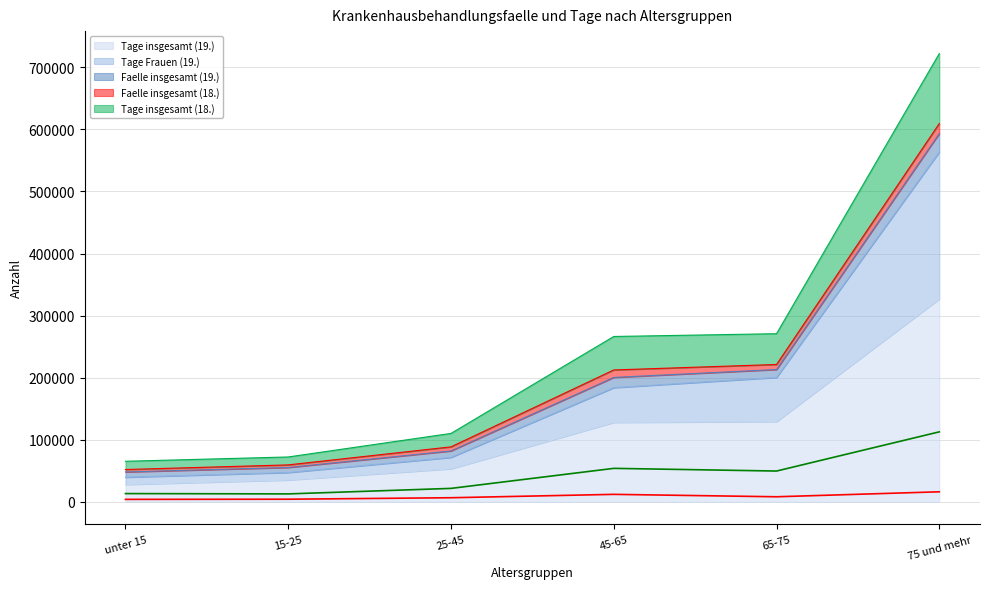

What is the minimum value for Tage insgesamt (19.)?

27927